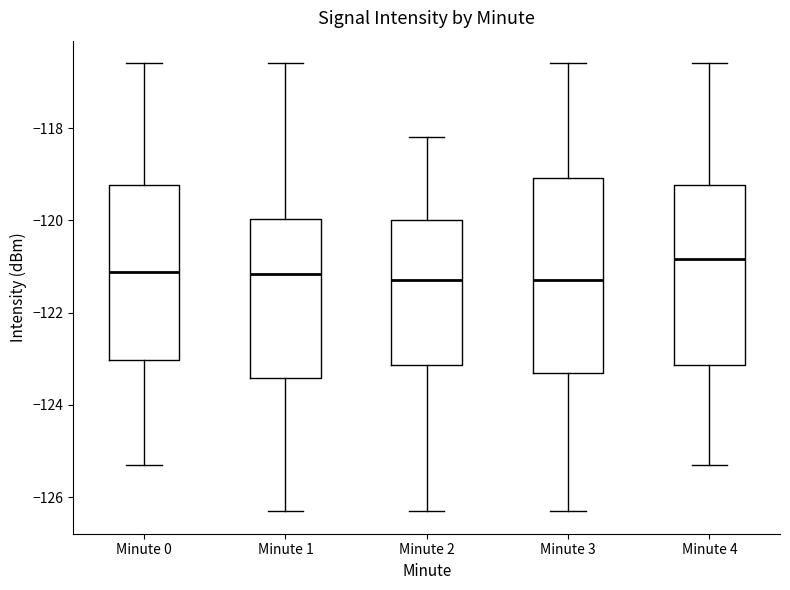

Where does the upper whisker of the box for Minute 4 end on the y-axis? The values are not printed on the chart, so give them approximately, as read against the axis.

-116.6